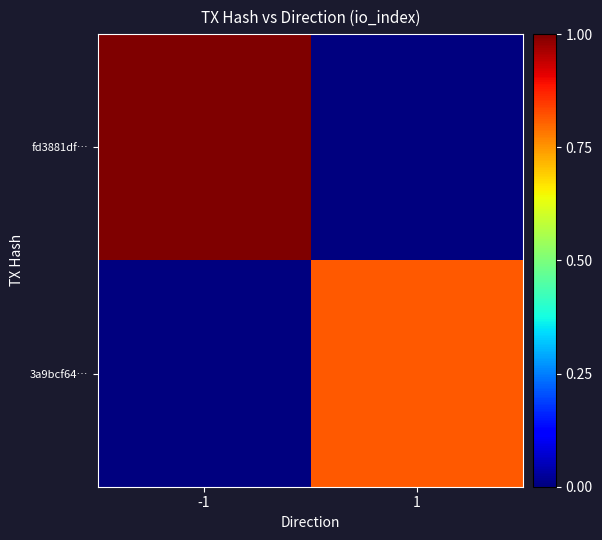

Reading left to right, extract all data points from this chart.

fd3881df…: -1=1.0	1=0.0
3a9bcf64…: -1=0.0	1=0.8